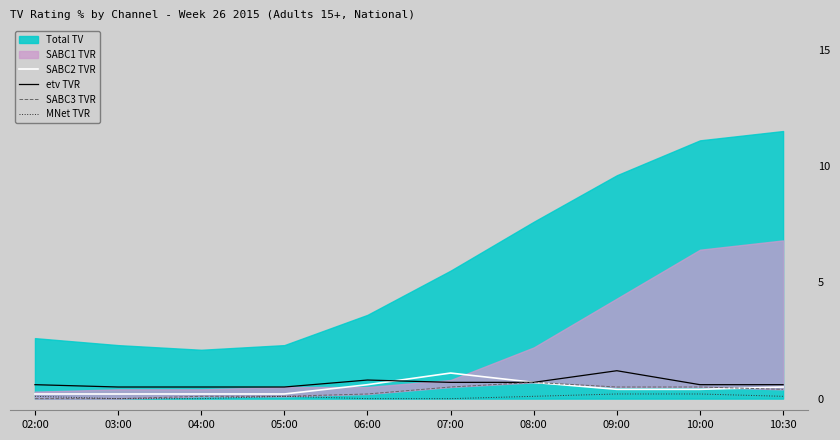

At which label is etv TVR closest to 0?

03:00